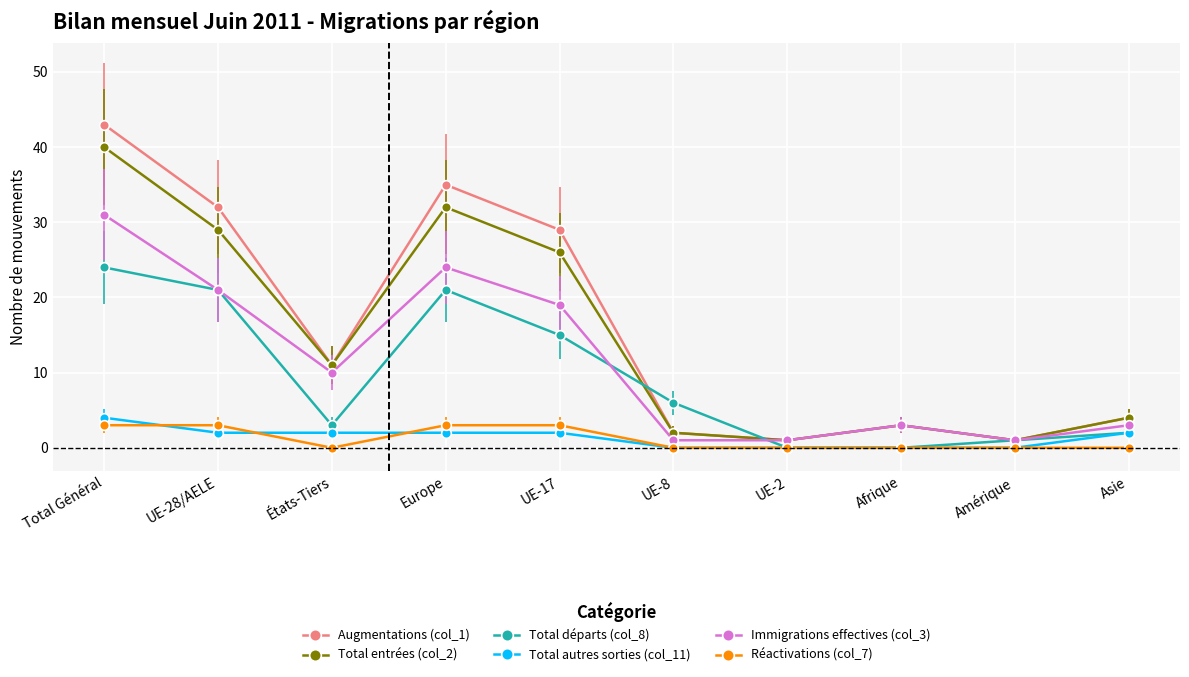

What is the sum of all Total autres sorties (col_11) values?

14